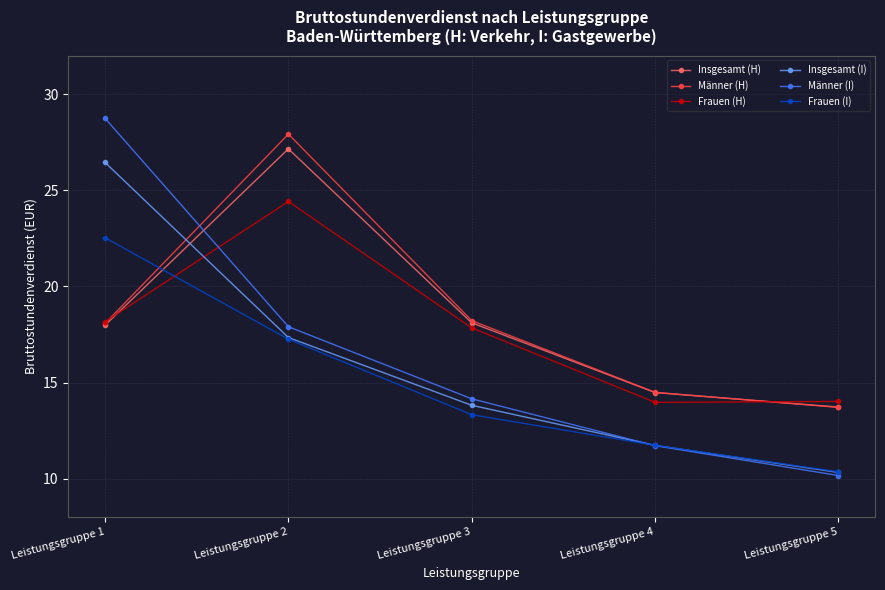

The value of Frauen (I) at Leistungsgruppe 4 is 11.7. True or false?

True